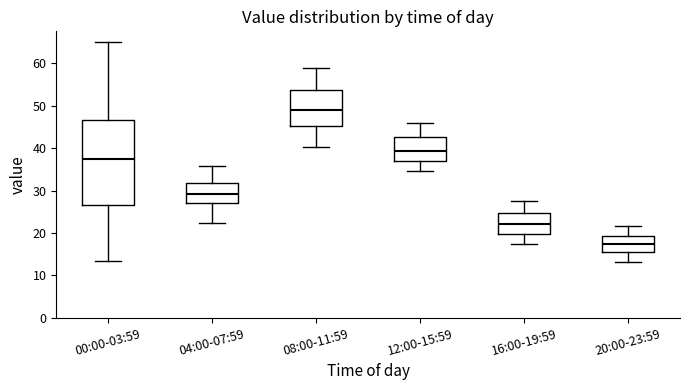

Reading left to right, read every box against the y-axis: the position of its median line, the range the box covers, and the ends of its whiskers. The values are not printed on the chart, so give them approximately, as read against the axis.

00:00-03:59: median 38, box 27 to 47, whiskers 13 to 65
04:00-07:59: median 29, box 27 to 32, whiskers 22 to 36
08:00-11:59: median 49, box 45 to 54, whiskers 40 to 59
12:00-15:59: median 39, box 37 to 43, whiskers 35 to 46
16:00-19:59: median 22, box 20 to 25, whiskers 17 to 28
20:00-23:59: median 17, box 16 to 19, whiskers 13 to 22